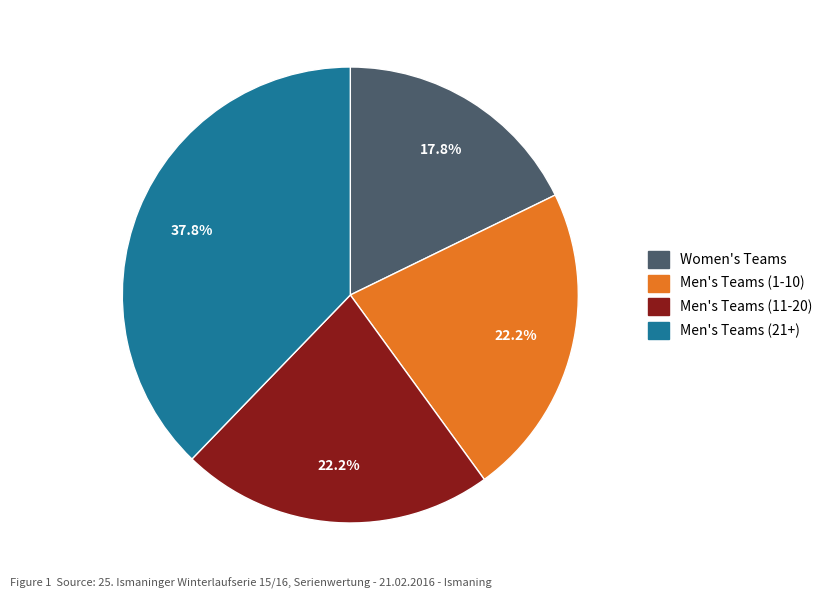

Does any single category account for the majority?

No